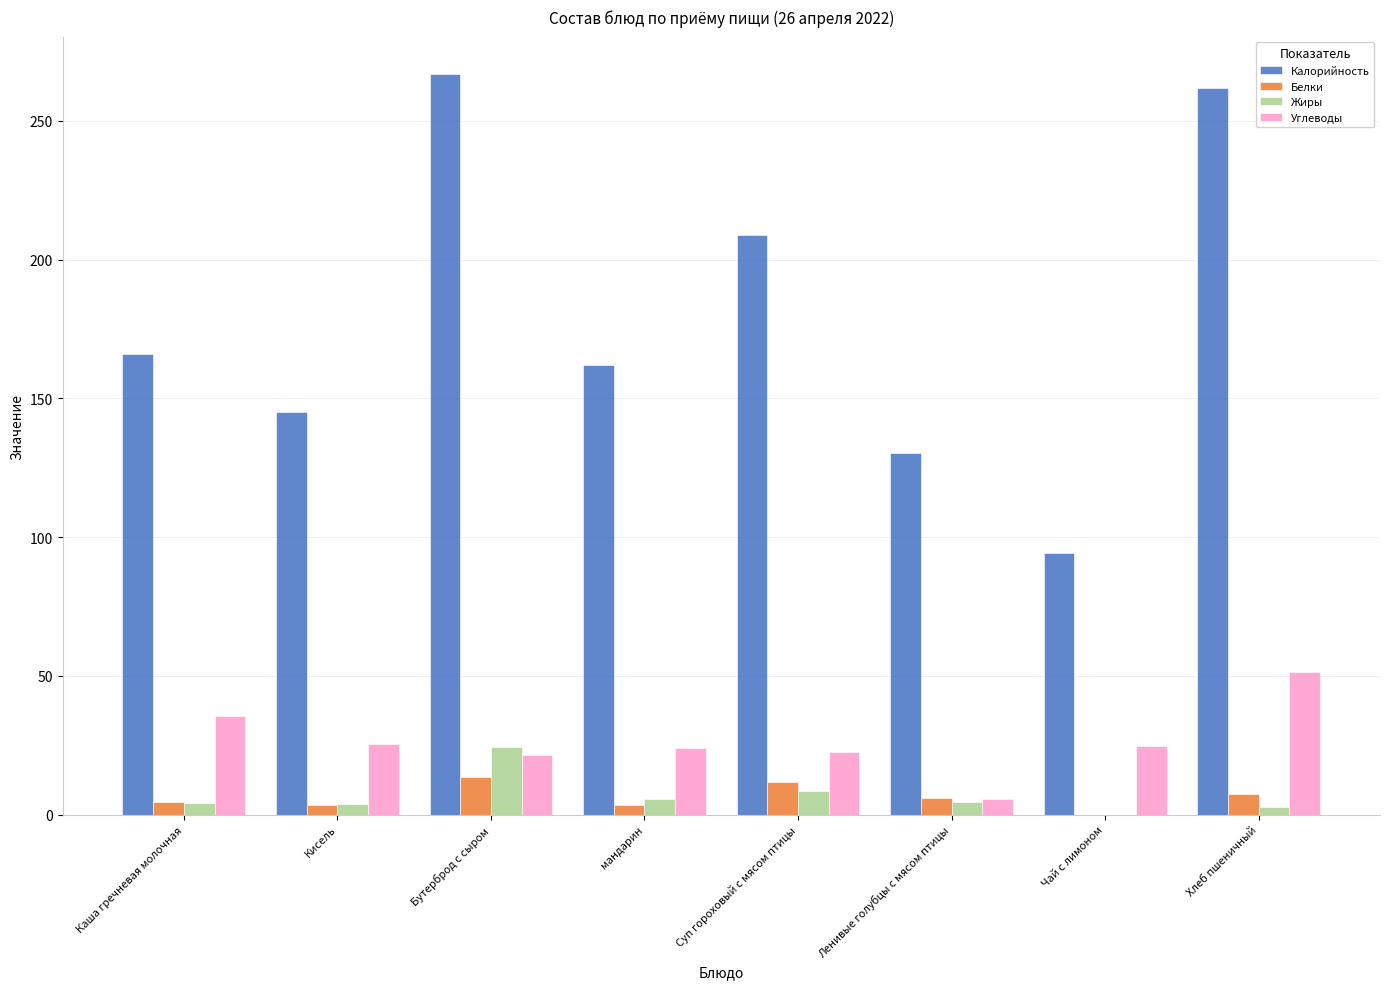

Which series changed the most between Кисель and Бутерброд с сыром?

Калорийность